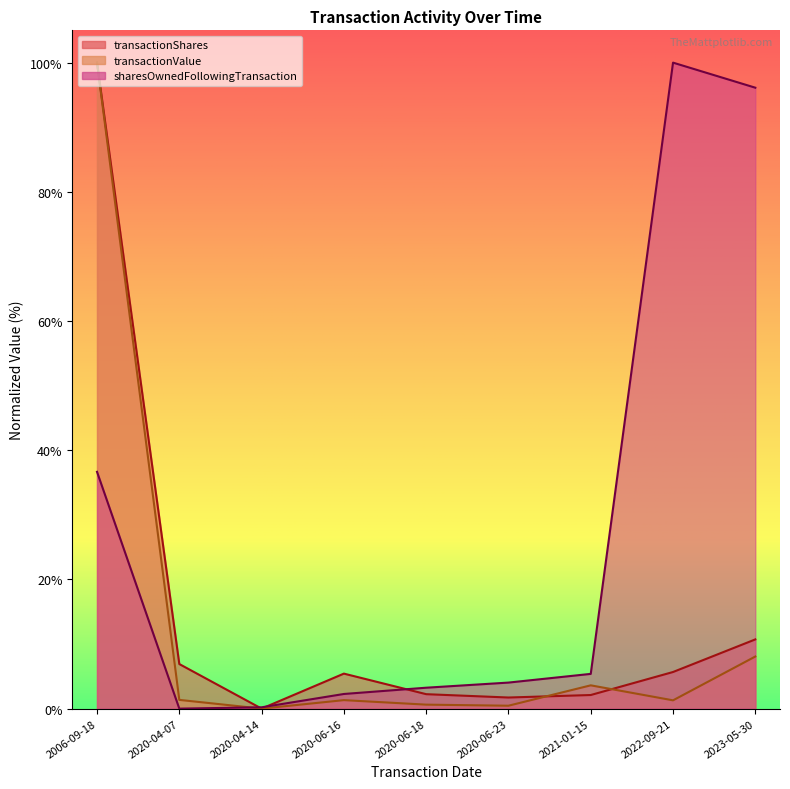

What is the value of the transactionValue point at the 9th from the left?

8.1